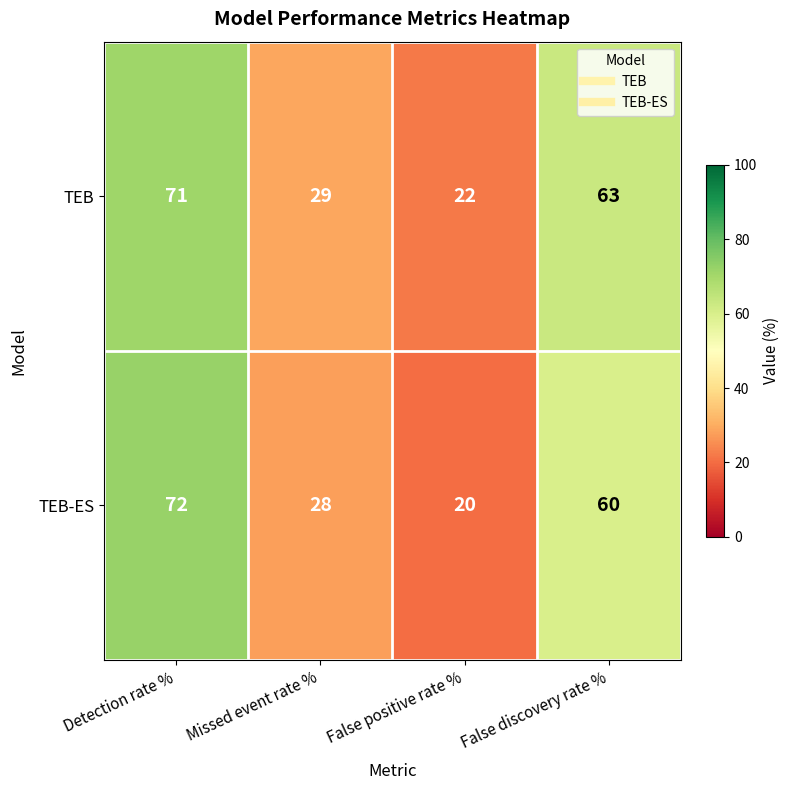

List the series in order of their peak value, highest first.

TEB-ES, TEB